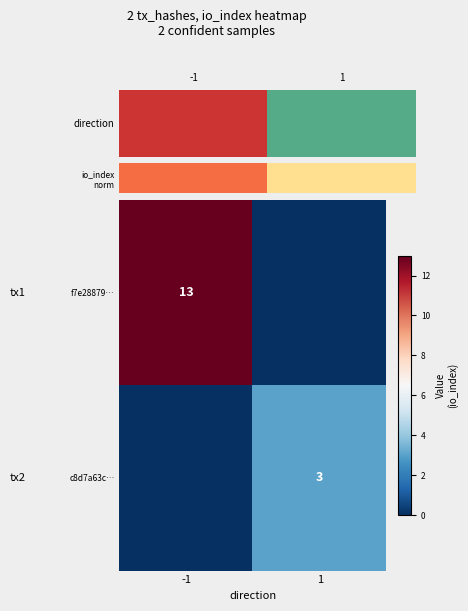

Which label corresponds to the smallest value in the chart?

1